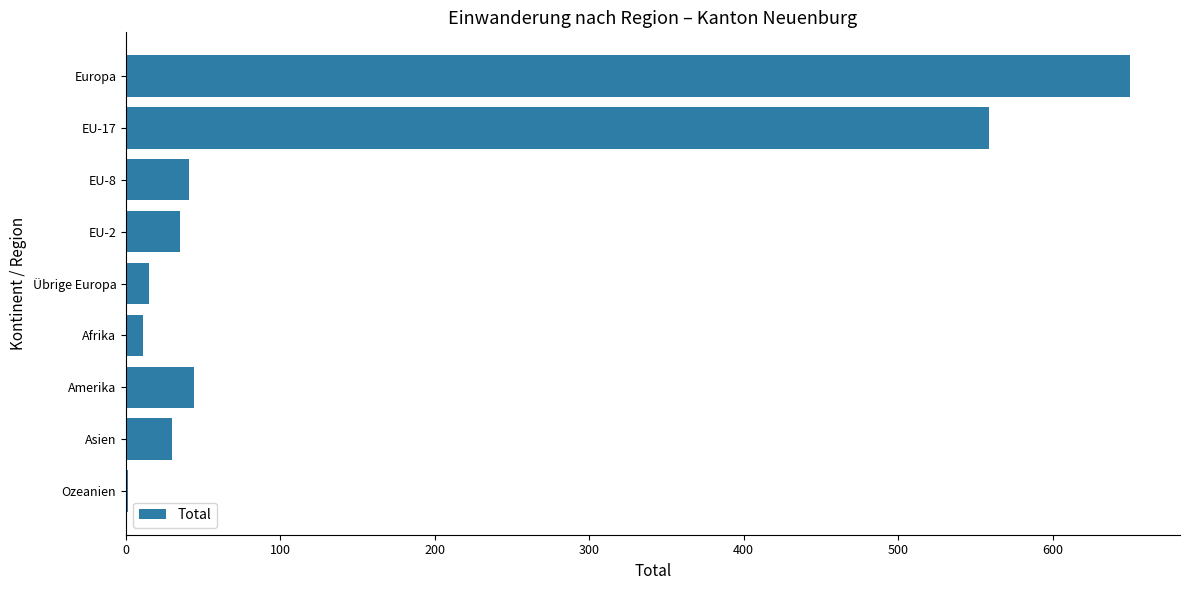

Reading top to bottom, what are all the values shown in this chart?

Europa=650	EU-17=559	EU-8=41	EU-2=35	Übrige Europa=15	Afrika=11	Amerika=44	Asien=30	Ozeanien=1